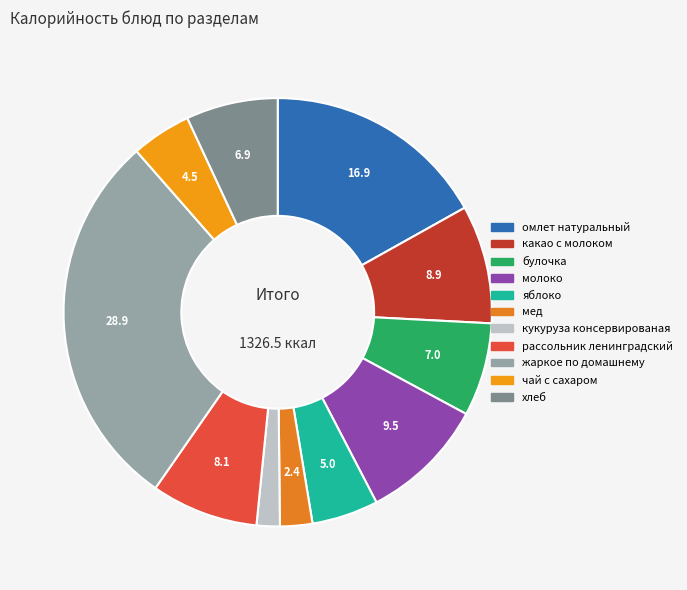

What is the total percentage of чай с сахаром and яблоко?

9.5%